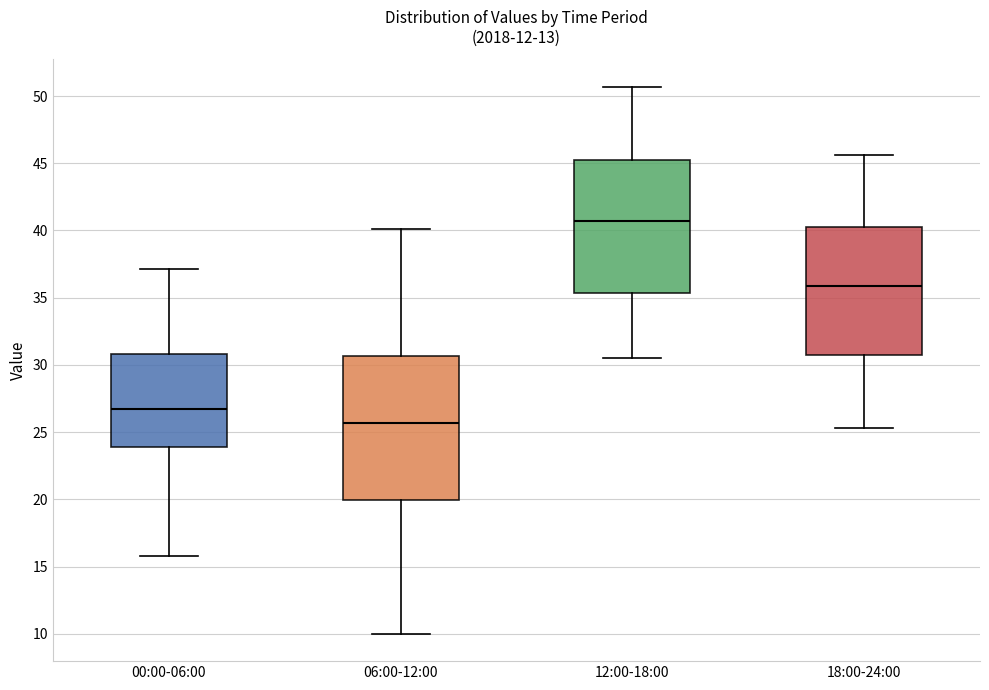

Reading left to right, transcribe this box plot: for each box, give where its median line is, the range the box spans, and where its two whiskers end, as read against the y-axis. The values are not printed on the chart, so give them approximately, as read against the axis.

00:00-06:00: median 27.0, box 24.0 to 31.0, whiskers 16.0 to 37.0
06:00-12:00: median 25.5, box 20.0 to 30.5, whiskers 10.0 to 40.0
12:00-18:00: median 40.5, box 35.5 to 45.0, whiskers 30.5 to 50.5
18:00-24:00: median 36.0, box 31.0 to 40.5, whiskers 25.5 to 45.5